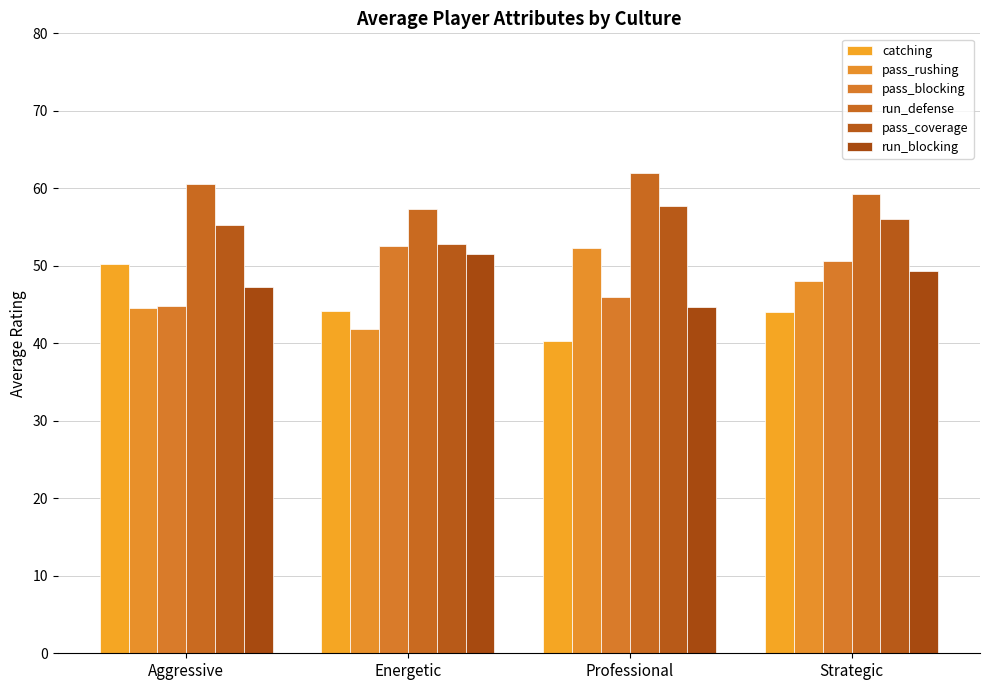

True or false: pass_blocking has a value of 46.0 at Professional.

True